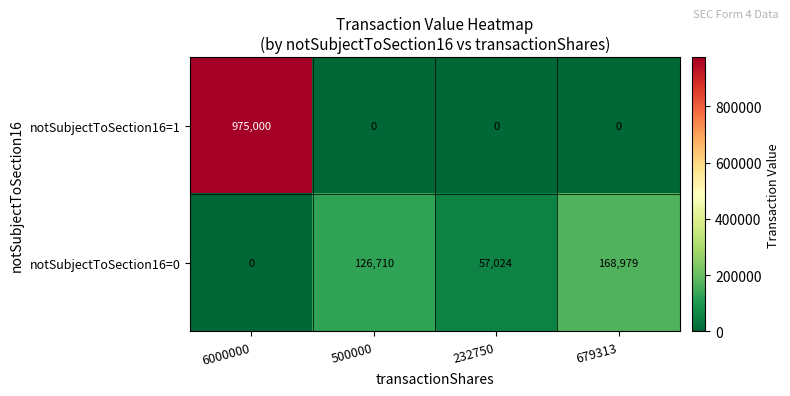

Reading left to right, extract all data points from this chart.

notSubjectToSection16=1: 6000000=975000	500000=0	232750=0	679313=0
notSubjectToSection16=0: 6000000=0	500000=126710	232750=57024	679313=168979